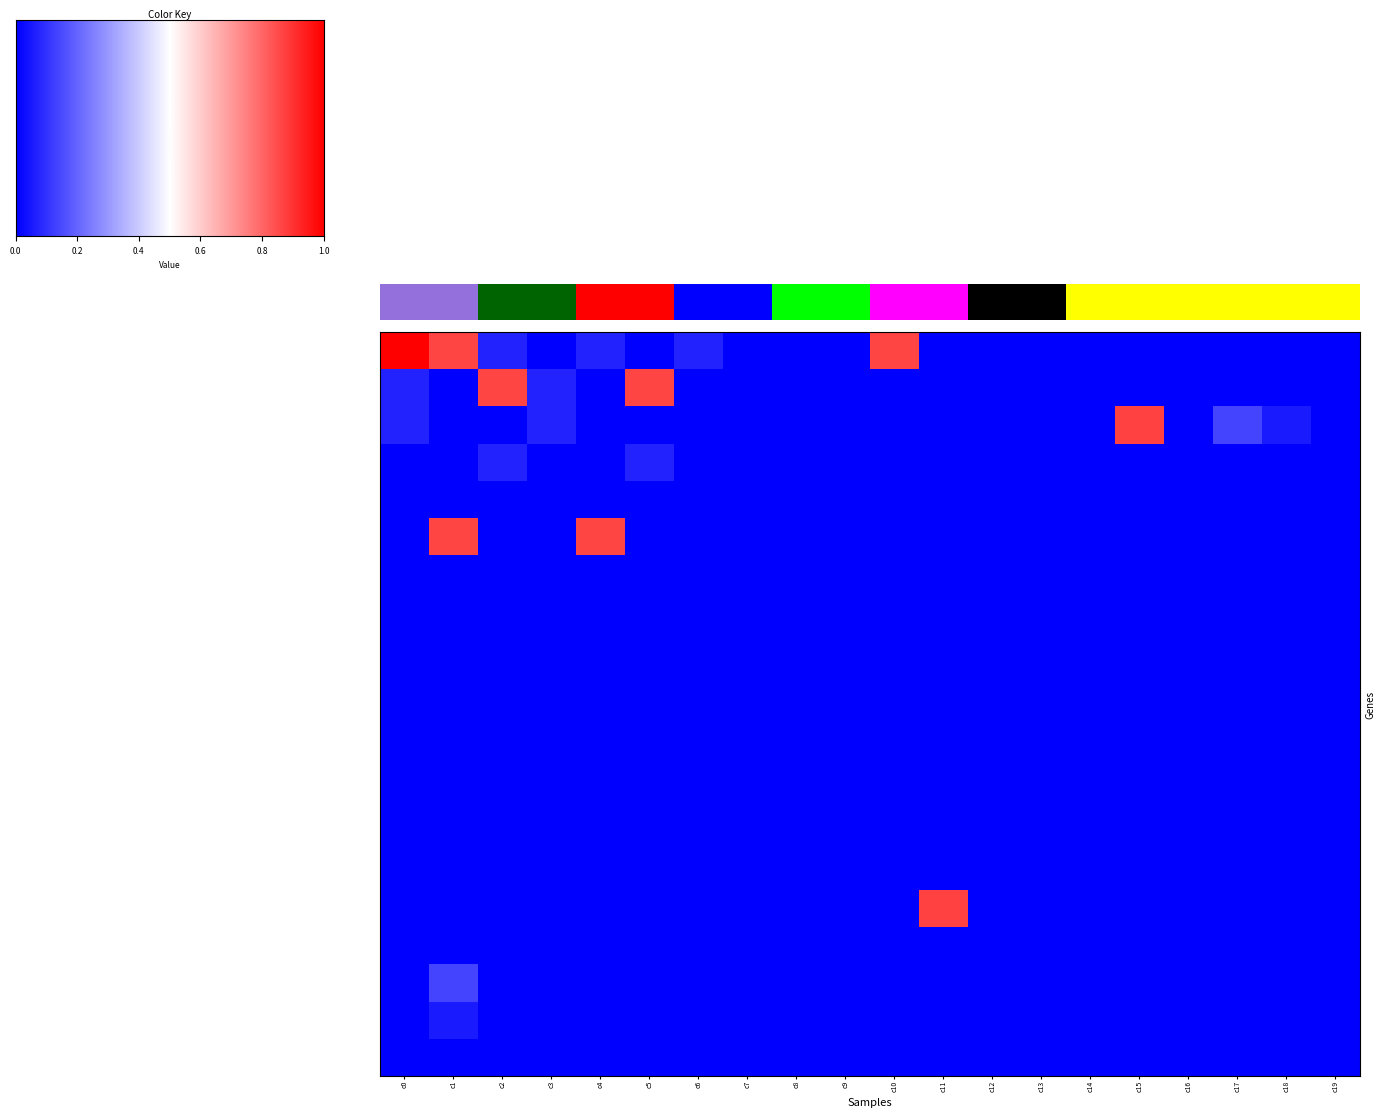

Which series has the largest total across all categories?

row_0